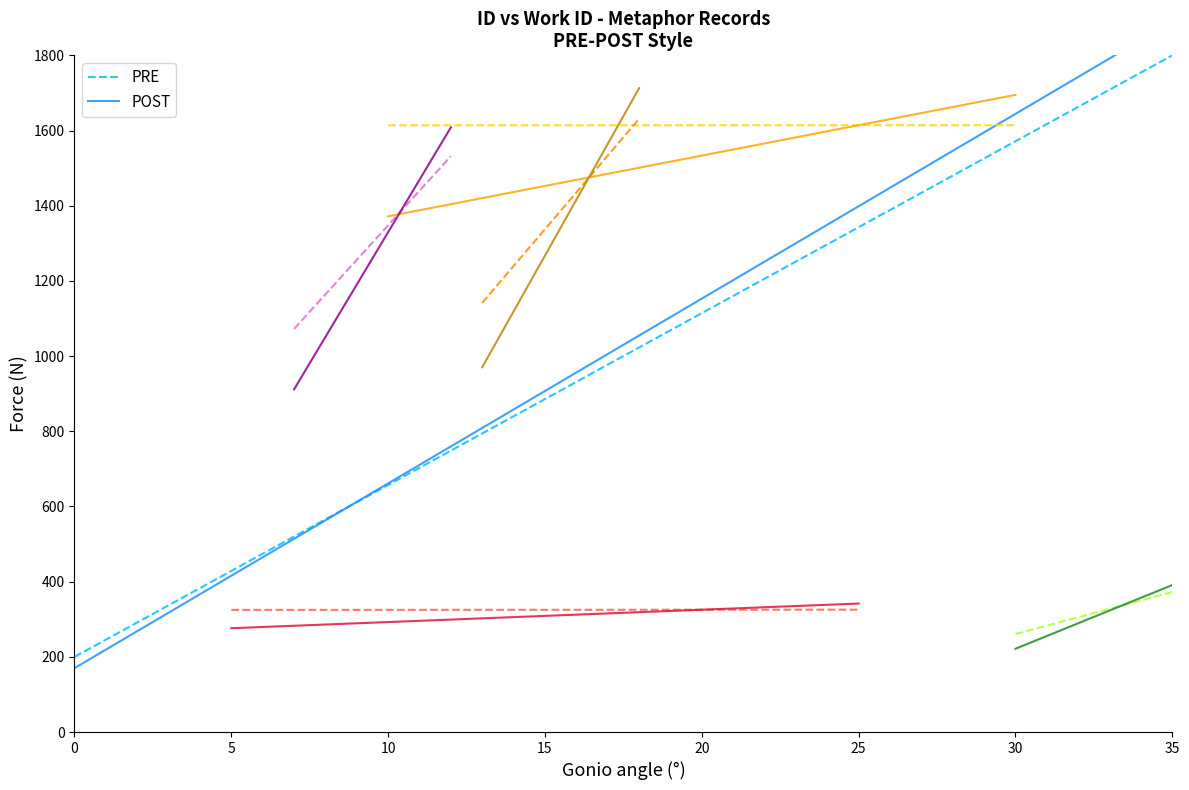

Is the value of PRE at 35 greater than the value of POST at 0?

Yes